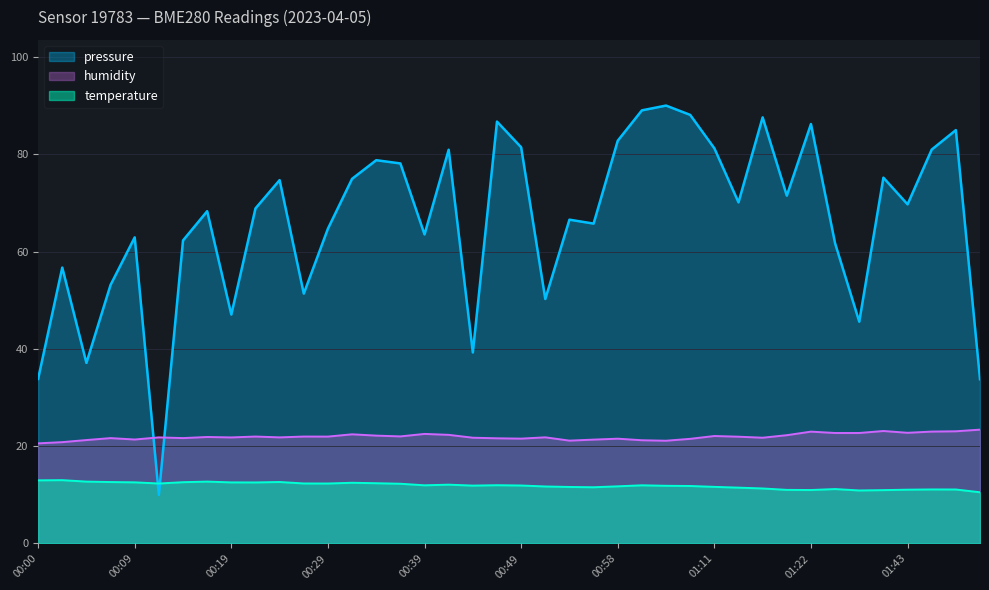

Which series ends up on top after the final intersection of temperature and pressure?

pressure